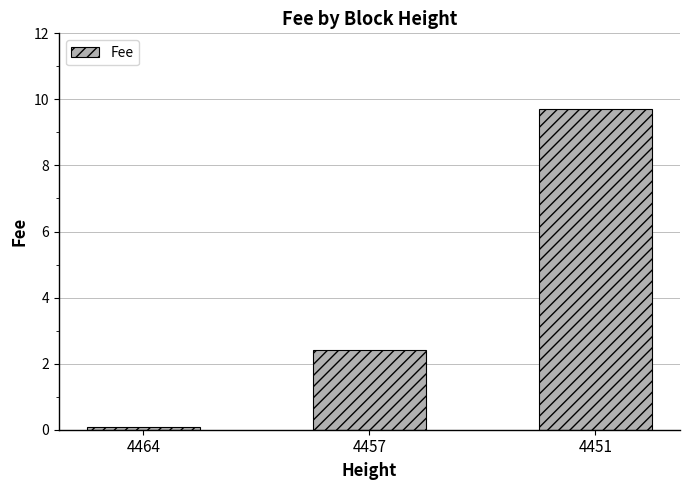

The chart shows a value of 14.3 at 4451. True or false?

False